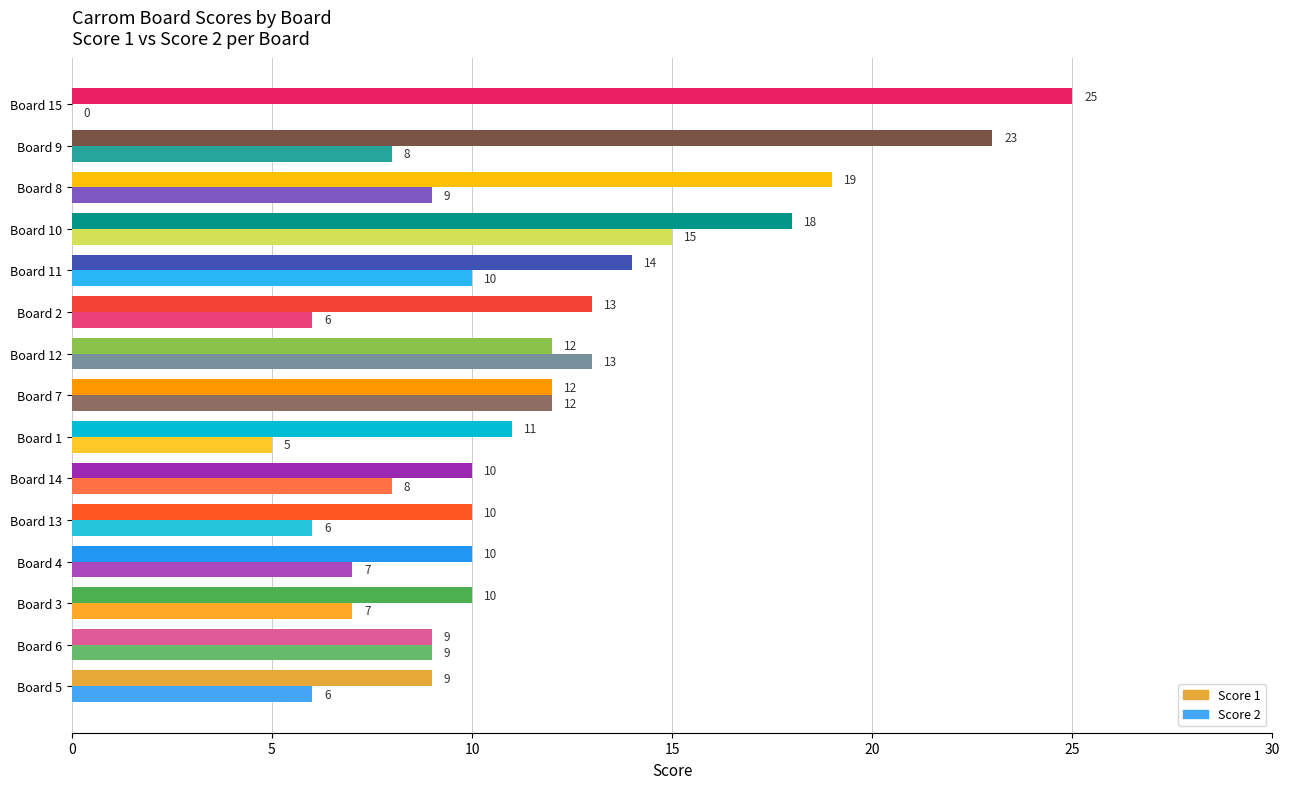

Which series has the largest total across all categories?

Score 1